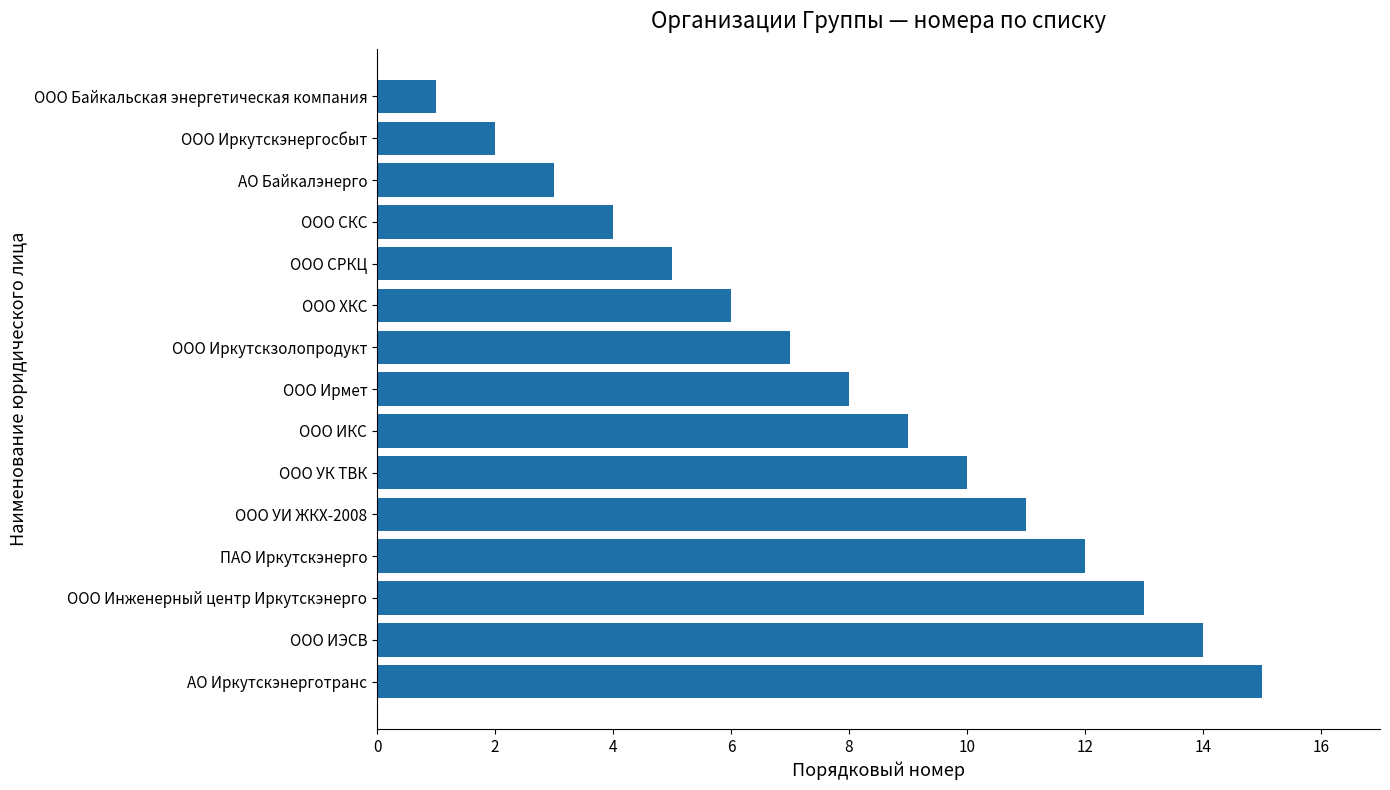

Reading bottom to top, extract all data points from this chart.

15	14	13	12	11	10	9	8	7	6	5	4	3	2	1